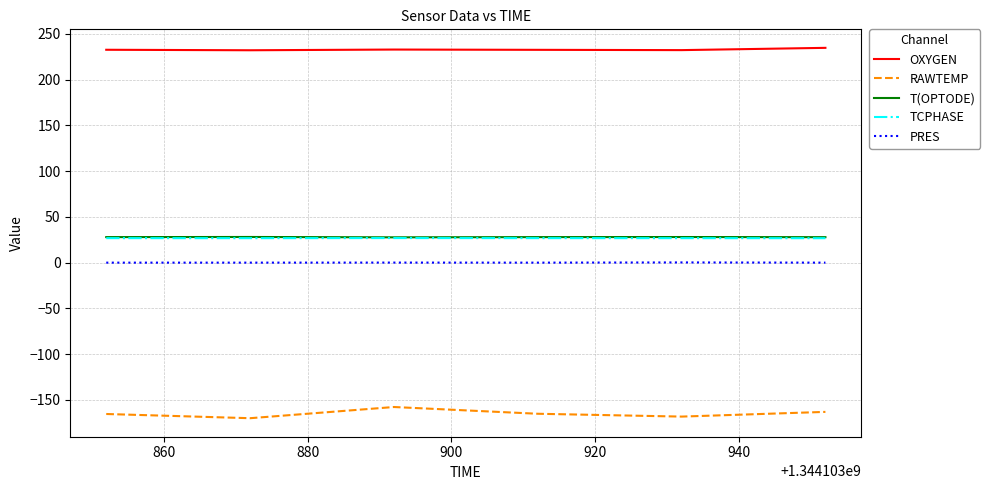

Which series has the largest total across all categories?

OXYGEN